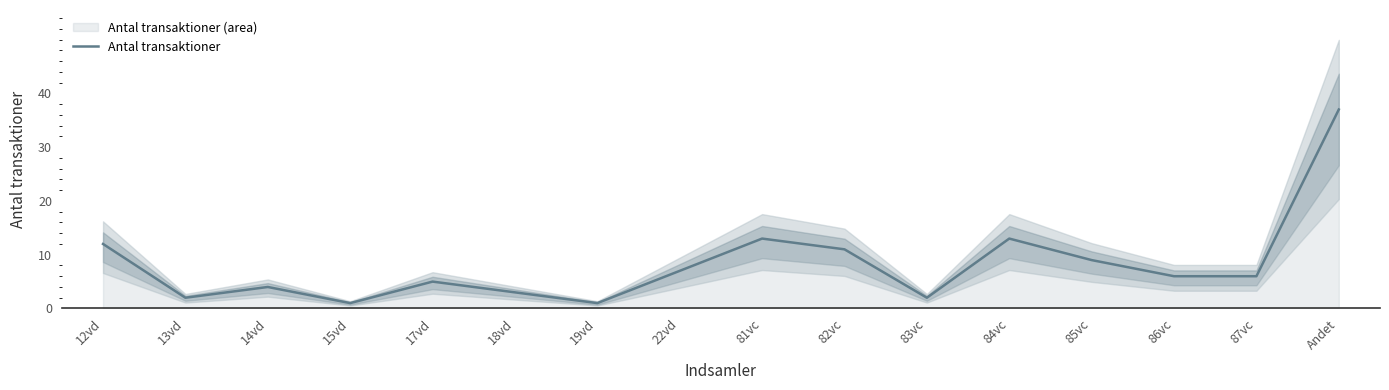

What is the approximate value at 22vd?

7